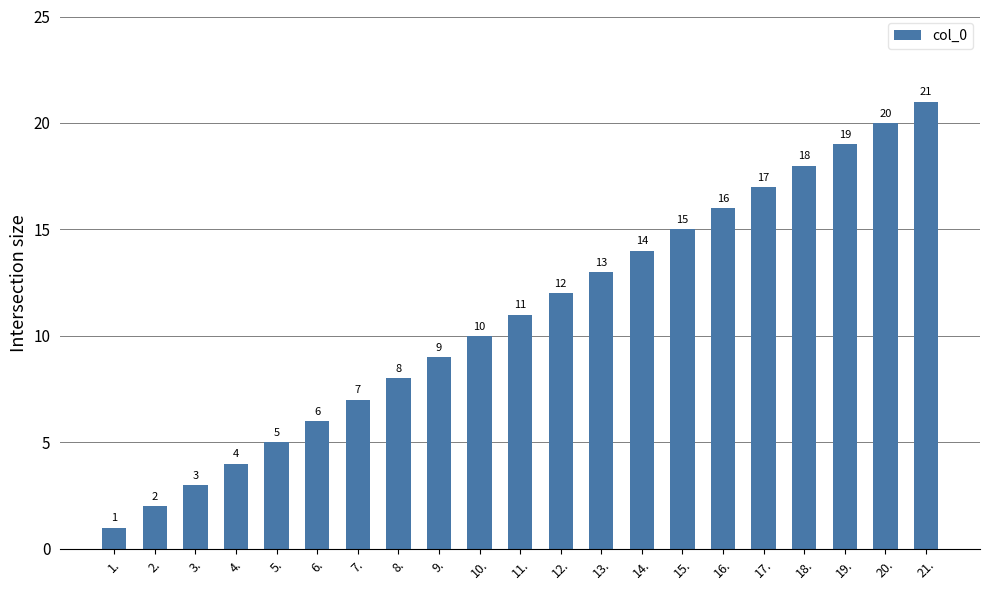

List the labels in order of value, largest first.

21., 20., 19., 18., 17., 16., 15., 14., 13., 12., 11., 10., 9., 8., 7., 6., 5., 4., 3., 2., 1.